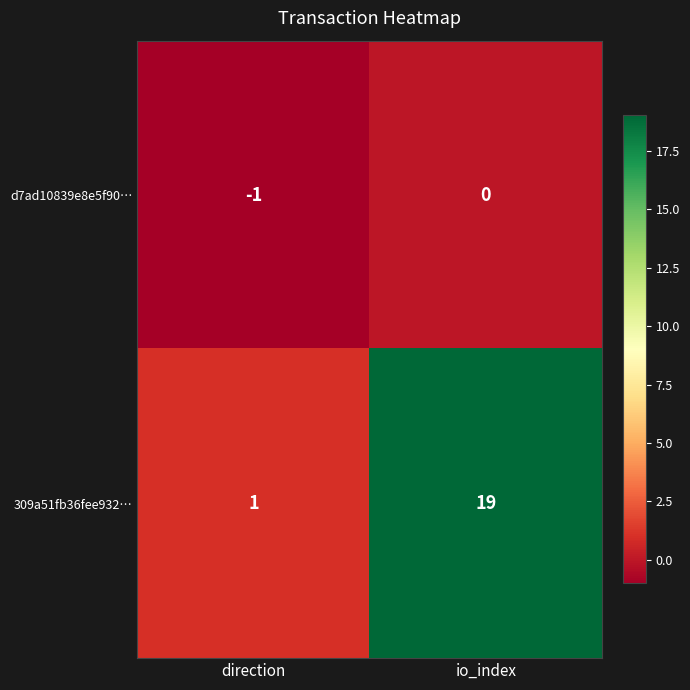

Reading right to left, what are all the values shown in this chart?

d7ad10839e8e5f90…: 0	-1
309a51fb36fee932…: 19	1